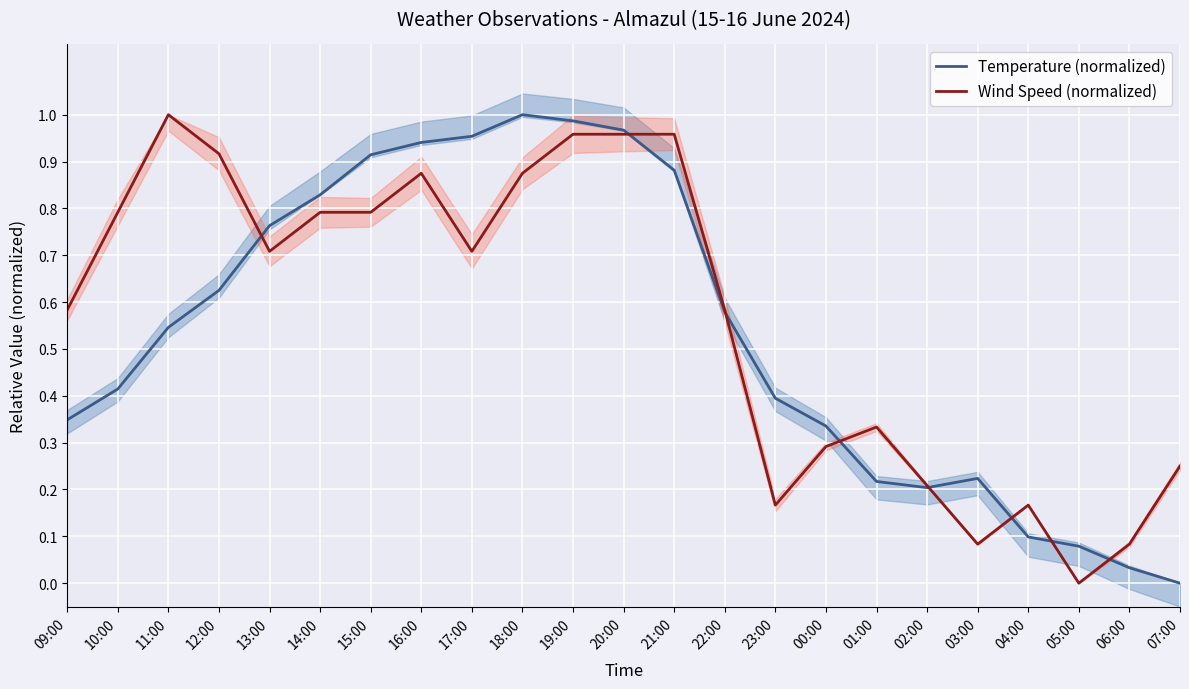

What is the total value across all series at 22:00?

1.2